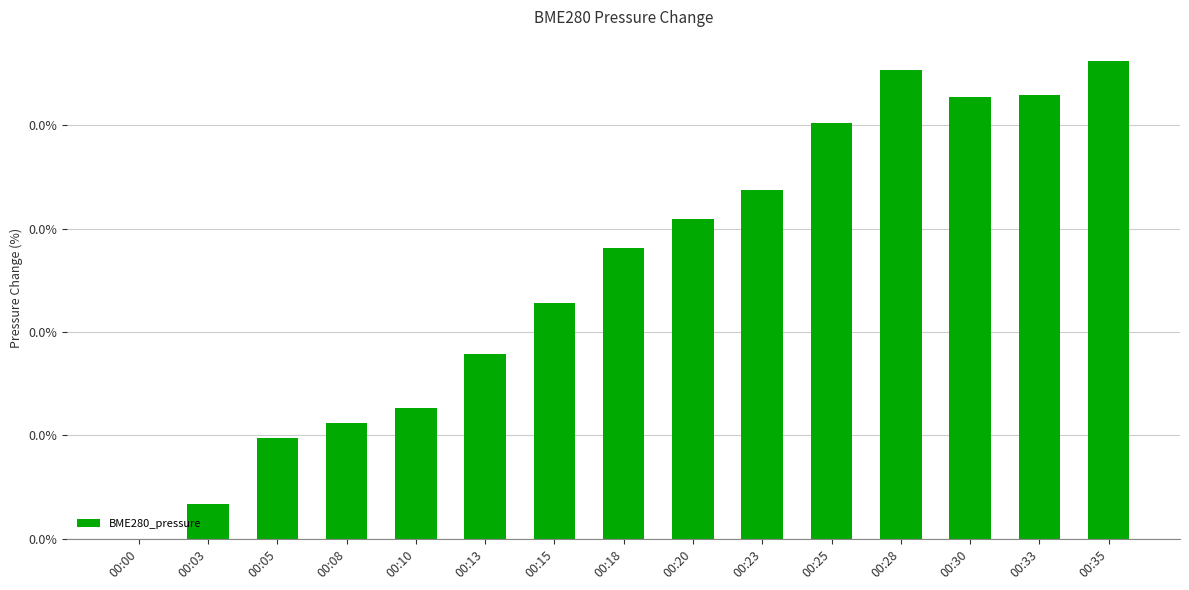

Are the bars horizontal?

No